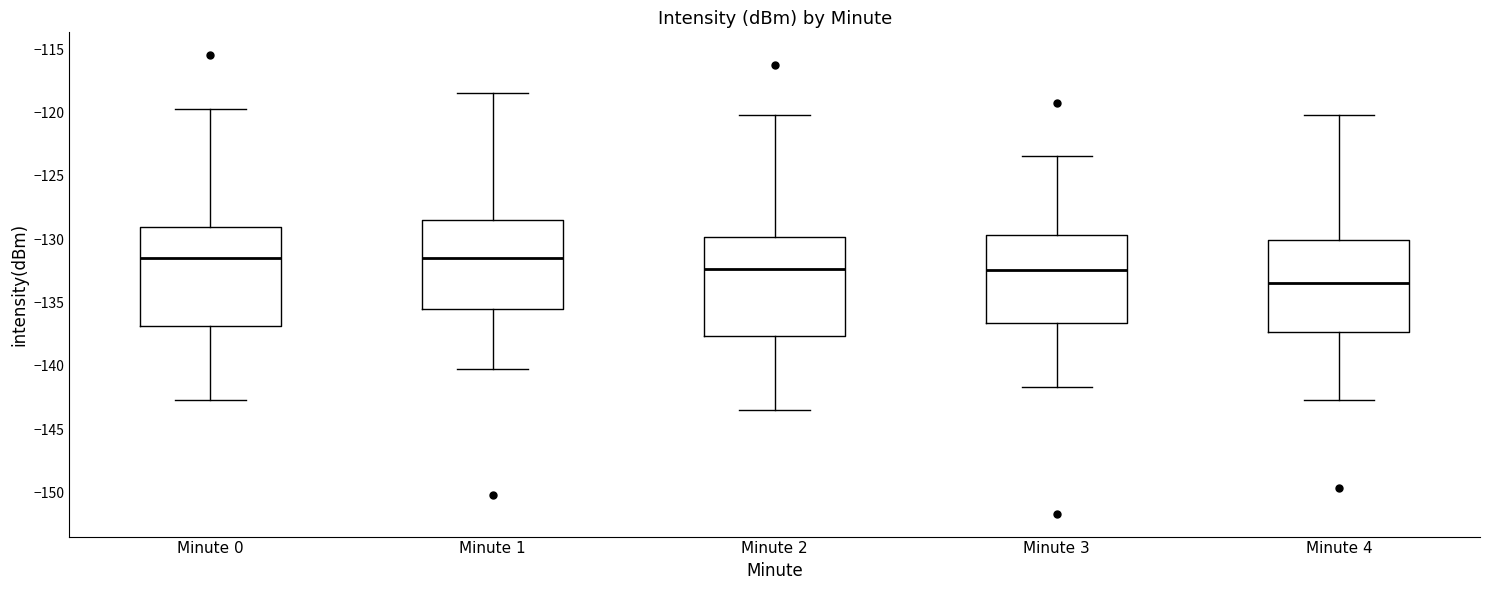

Where does the upper whisker of the box for Minute 0 end on the y-axis? The values are not printed on the chart, so give them approximately, as read against the axis.

-120.0